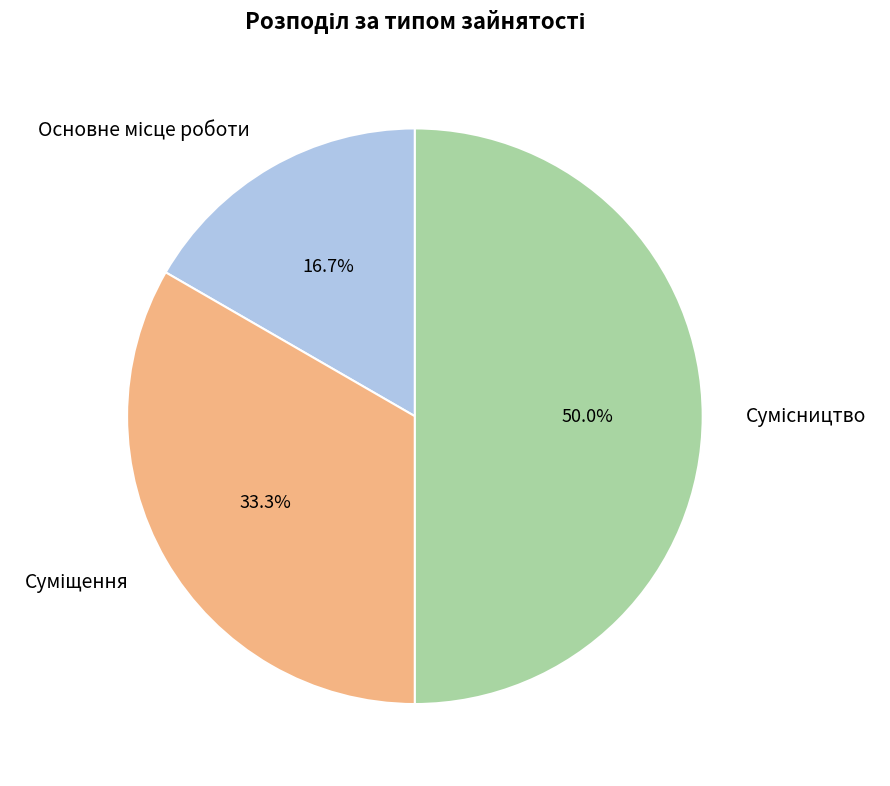

What is the largest slice in the pie chart?

Сумісництво